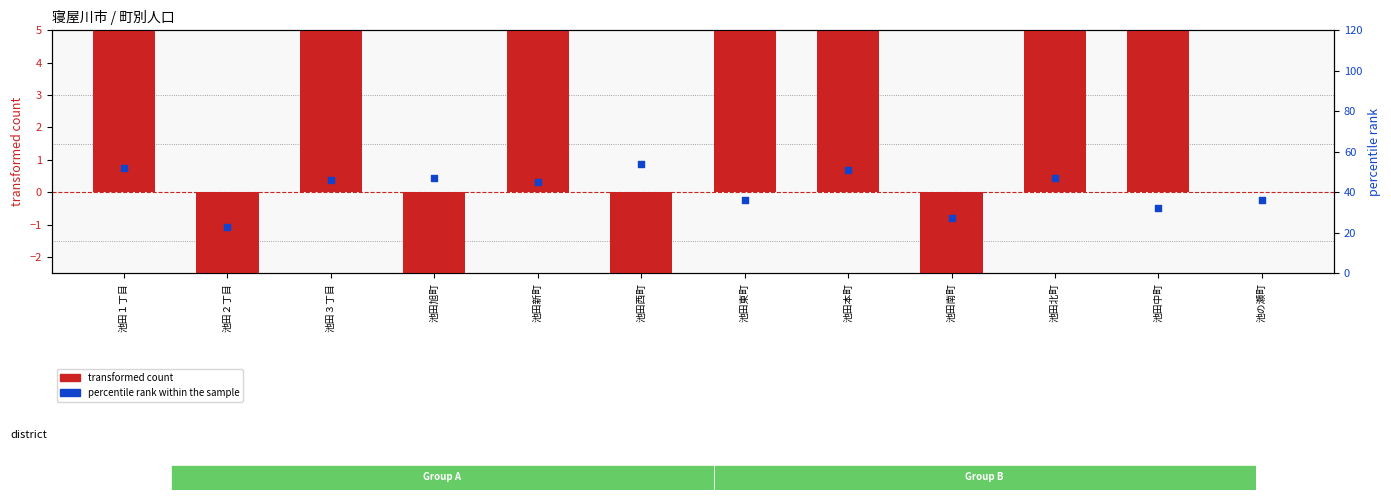

At how many categories does at least one series exceed 0?

12